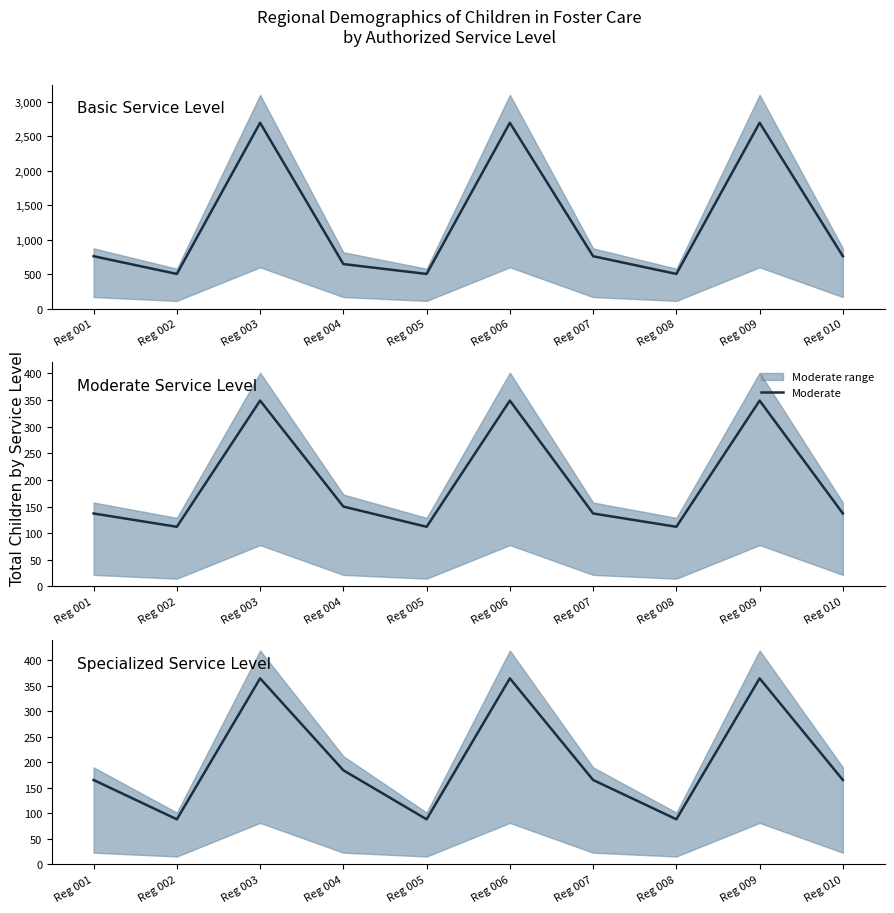

True or false: Moderate and Specialized cross at least once.

True